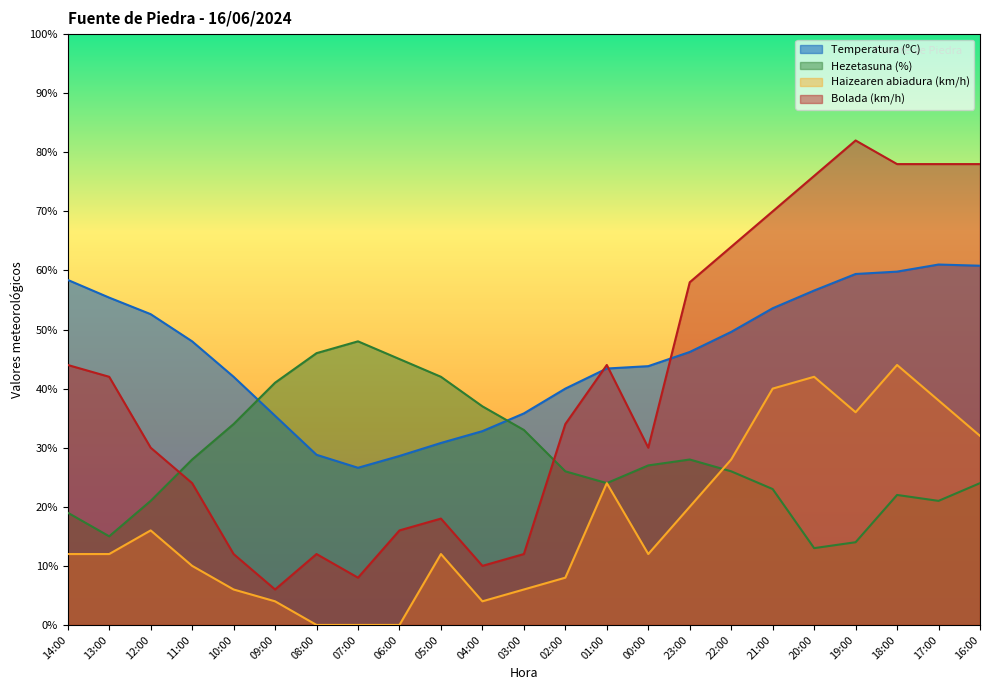

Reading left to right, transcribe all the data shown in this chart.

Temperatura (ºC): 14:00=58.4	13:00=55.4	12:00=52.6	11:00=48.0	10:00=42.0	09:00=35.4	08:00=28.8	07:00=26.6	06:00=28.6	05:00=30.8	04:00=32.8	03:00=35.8	02:00=40.0	01:00=43.4	00:00=43.8	23:00=46.2	22:00=49.6	21:00=53.6	20:00=56.6	19:00=59.4	18:00=59.8	17:00=61.0	16:00=60.8
Hezetasuna (%): 14:00=19.0	13:00=15.0	12:00=21.0	11:00=28.0	10:00=34.0	09:00=41.0	08:00=46.0	07:00=48.0	06:00=45.0	05:00=42.0	04:00=37.0	03:00=33.0	02:00=26.0	01:00=24.0	00:00=27.0	23:00=28.0	22:00=26.0	21:00=23.0	20:00=13.0	19:00=14.0	18:00=22.0	17:00=21.0	16:00=24.0
Haizearen abiadura (km/h): 14:00=12.0	13:00=12.0	12:00=16.0	11:00=10.0	10:00=6.0	09:00=4.0	08:00=0.0	07:00=0.0	06:00=0.0	05:00=12.0	04:00=4.0	03:00=6.0	02:00=8.0	01:00=24.0	00:00=12.0	23:00=20.0	22:00=28.0	21:00=40.0	20:00=42.0	19:00=36.0	18:00=44.0	17:00=38.0	16:00=32.0
Bolada (km/h): 14:00=44.0	13:00=42.0	12:00=30.0	11:00=24.0	10:00=12.0	09:00=6.0	08:00=12.0	07:00=8.0	06:00=16.0	05:00=18.0	04:00=10.0	03:00=12.0	02:00=34.0	01:00=44.0	00:00=30.0	23:00=58.0	22:00=64.0	21:00=70.0	20:00=76.0	19:00=82.0	18:00=78.0	17:00=78.0	16:00=78.0